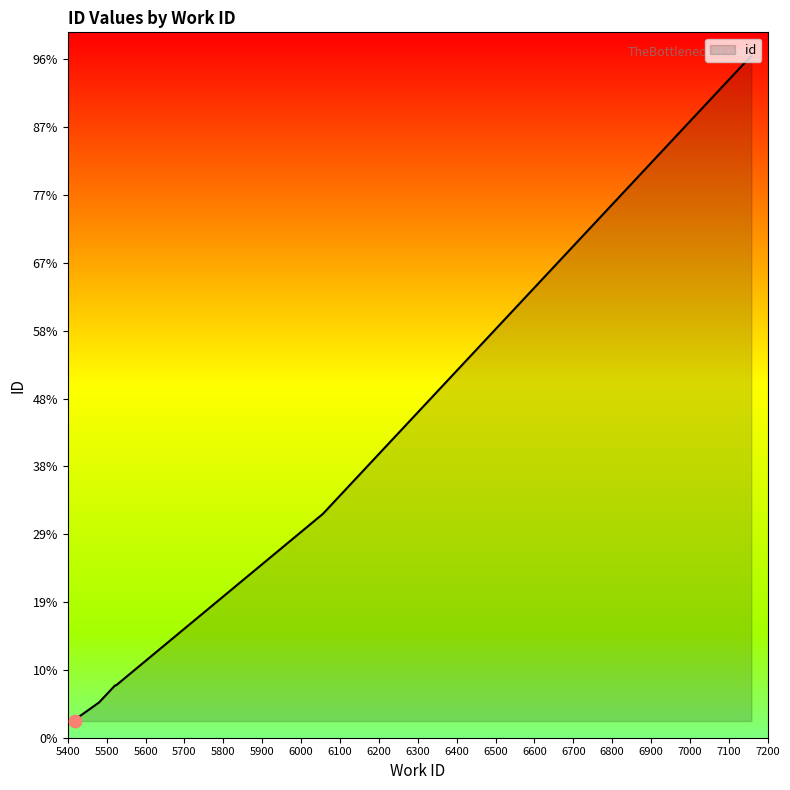

What is the ratio of the value at 5525 to the value at 5522?

1.0